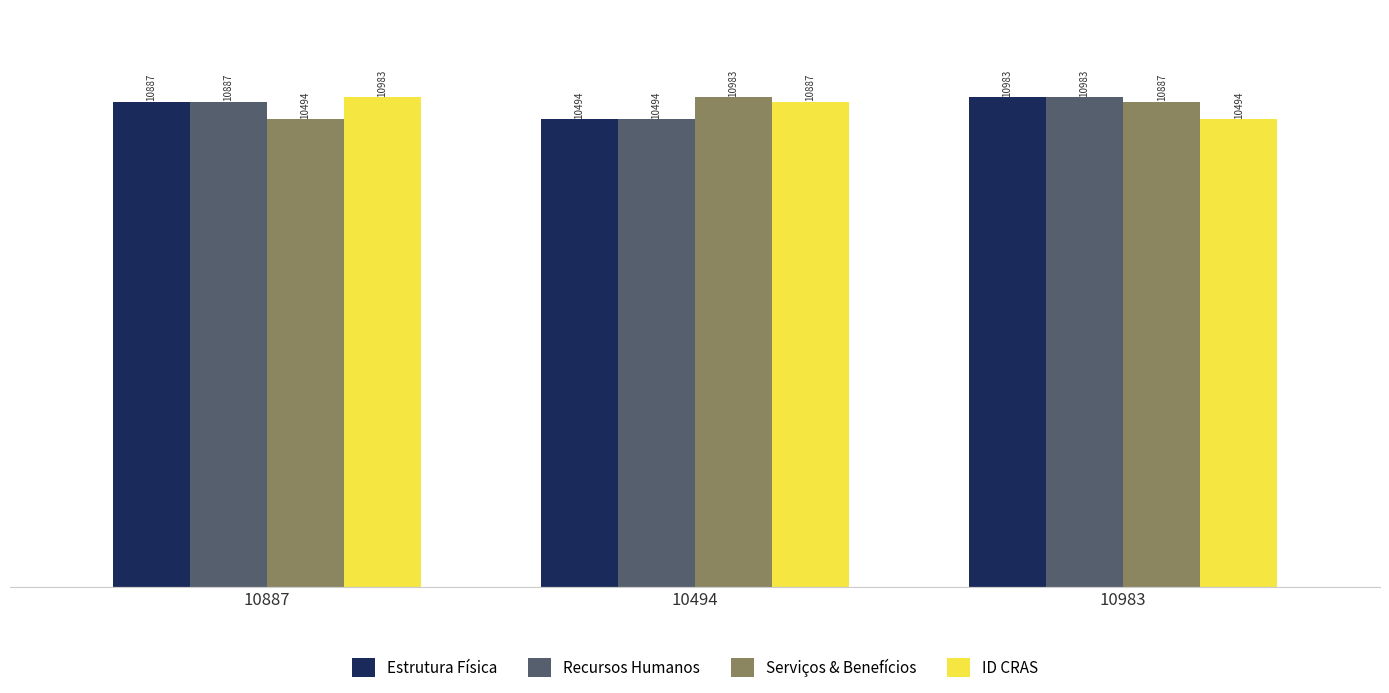

What is the spread (max minus min) of values at 10983?

489